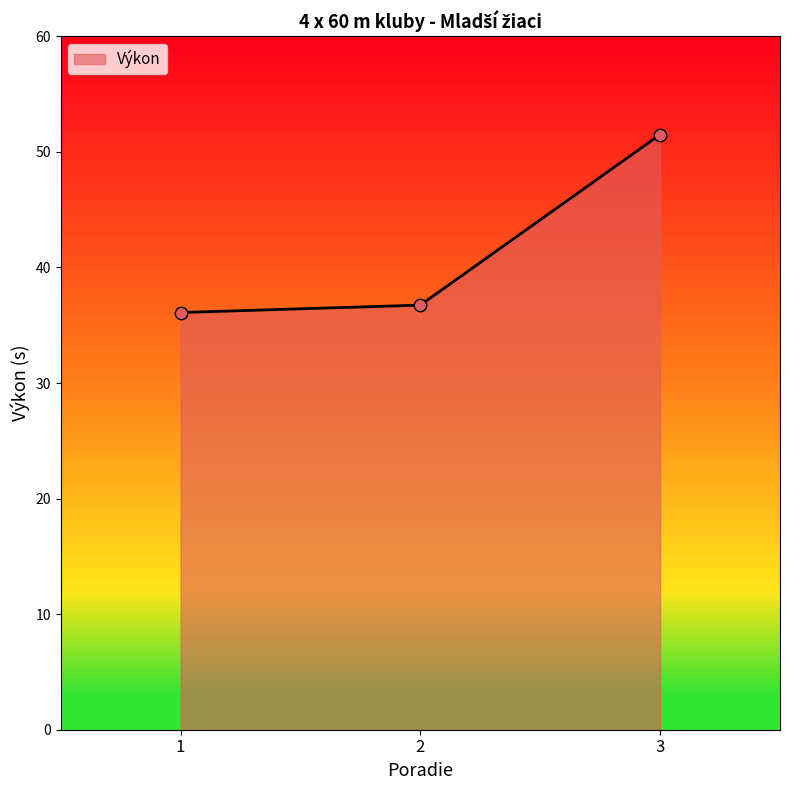

What is the change in value from 2 to 3?

+14.8